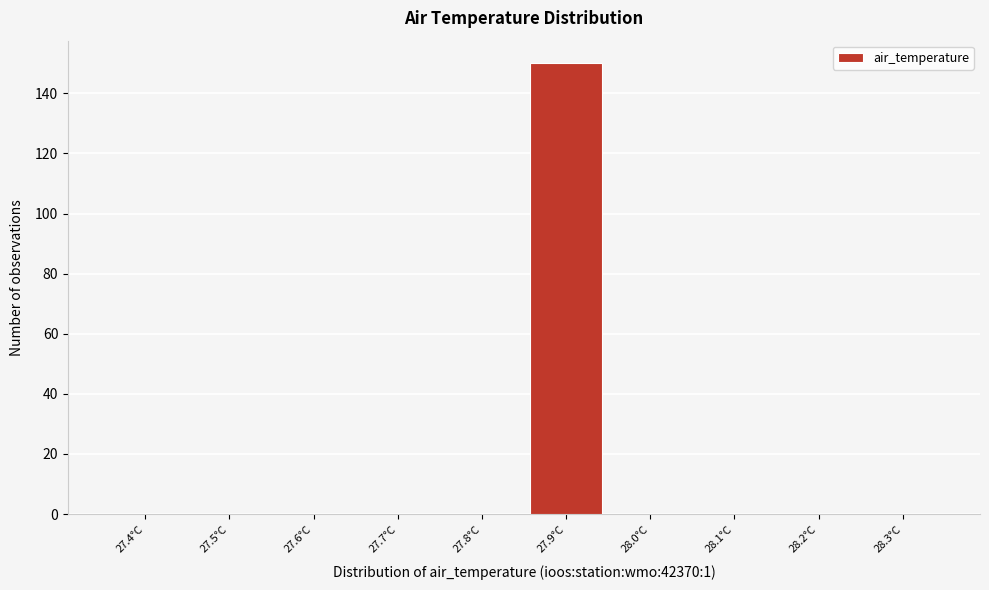

Reading left to right, transcribe all the data shown in this chart.

27.4°C=0	27.5°C=0	27.6°C=0	27.7°C=0	27.8°C=0	27.9°C=150	28.0°C=0	28.1°C=0	28.2°C=0	28.3°C=0